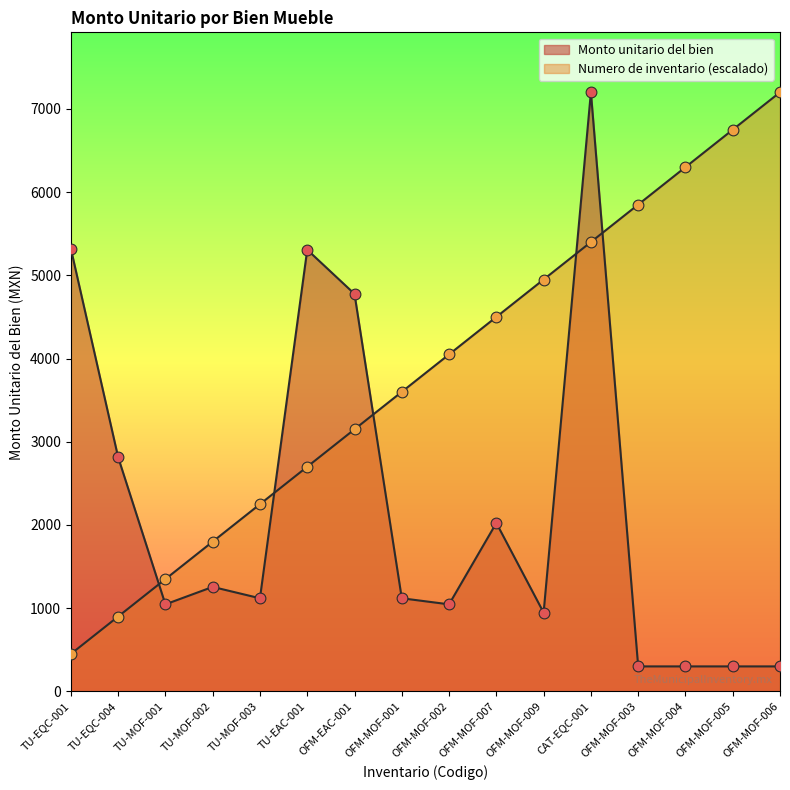

Is the value of Monto unitario del bien at OFM-MOF-006 greater than the value of Numero de inventario at TU-MOF-003?

No